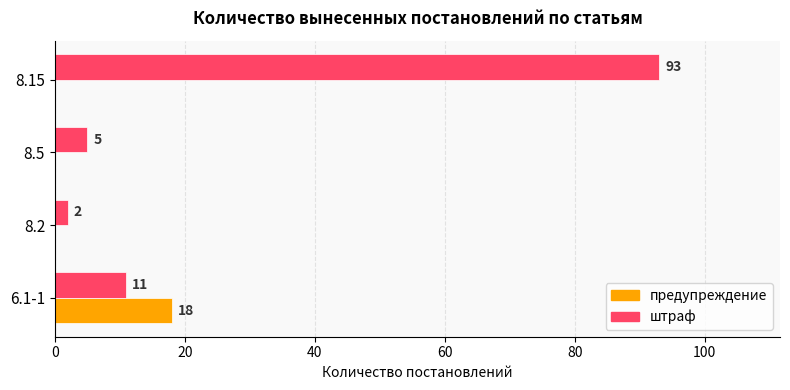

What is the greatest value displayed?

93